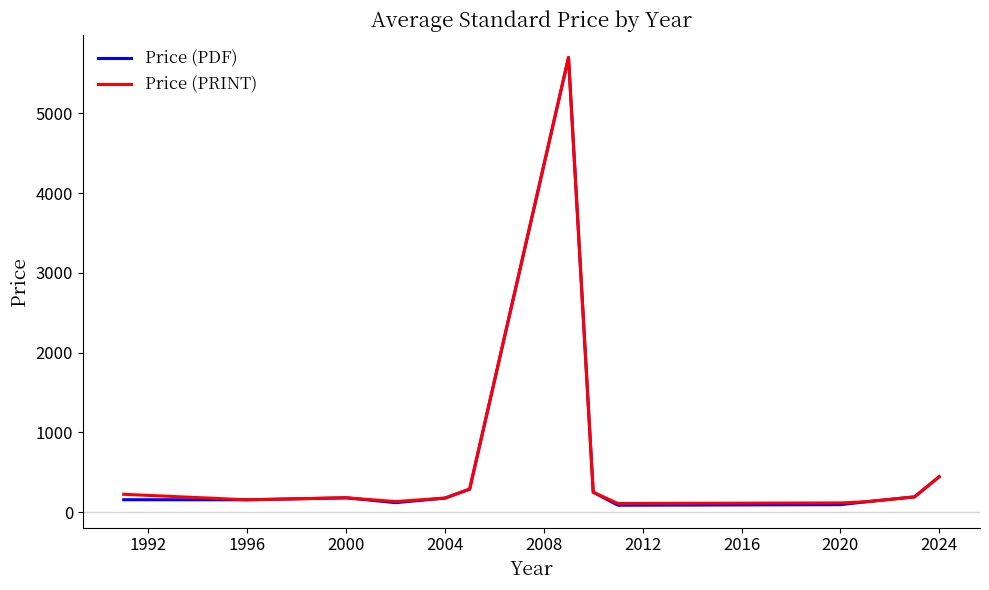

What is the greatest value displayed?

5700.0